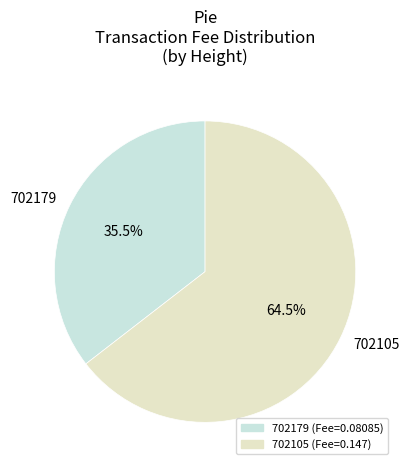

Which has a higher value, 702105 or 702179?

702105